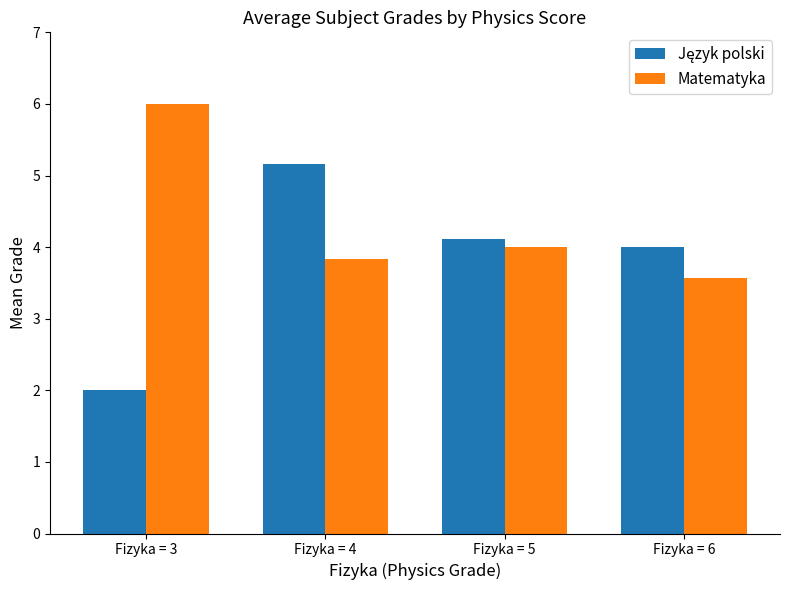

Which series has the largest total across all categories?

Matematyka